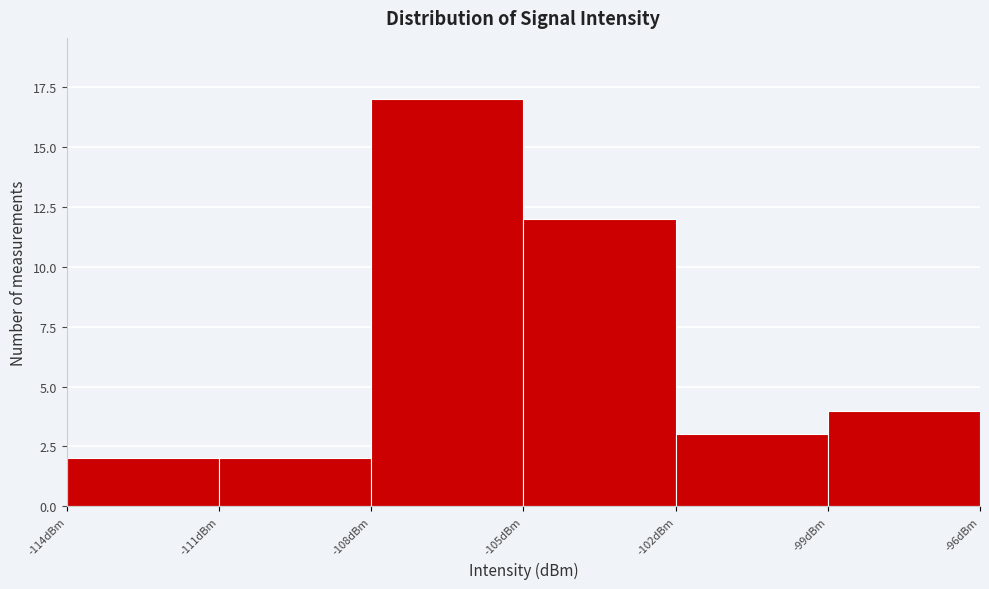

What is the height of the bar covering -102 to -99 on the x-axis? The values are not printed on the chart, so give them approximately, as read against the axis.

3